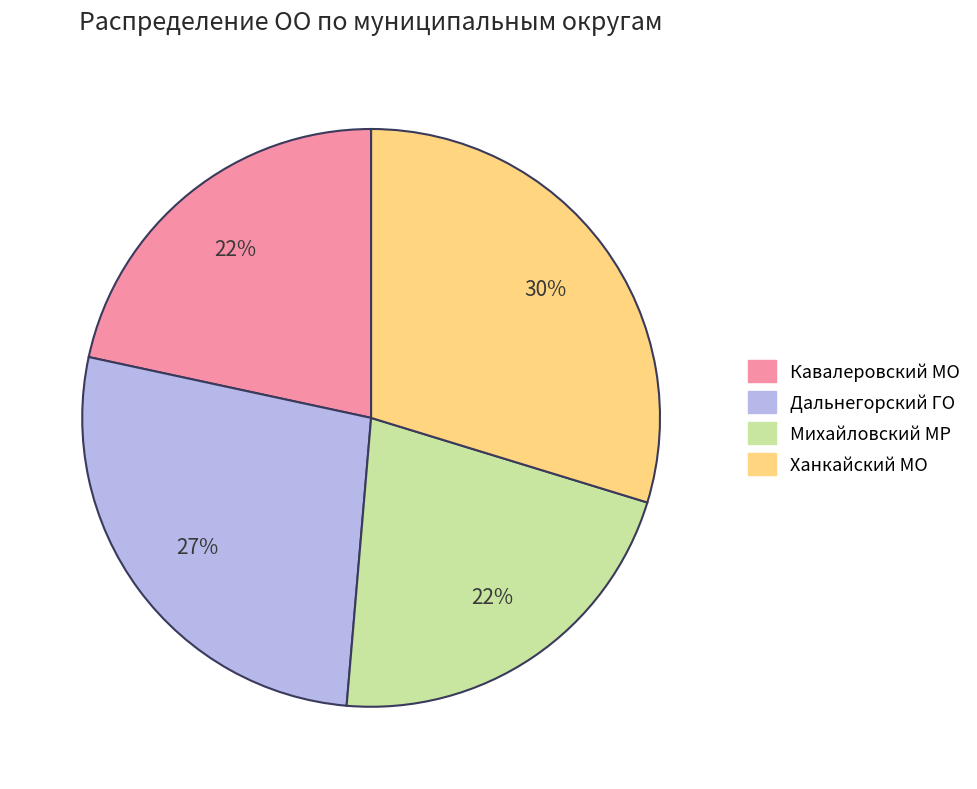

To the nearest percent, what is the average slice percentage?

25%